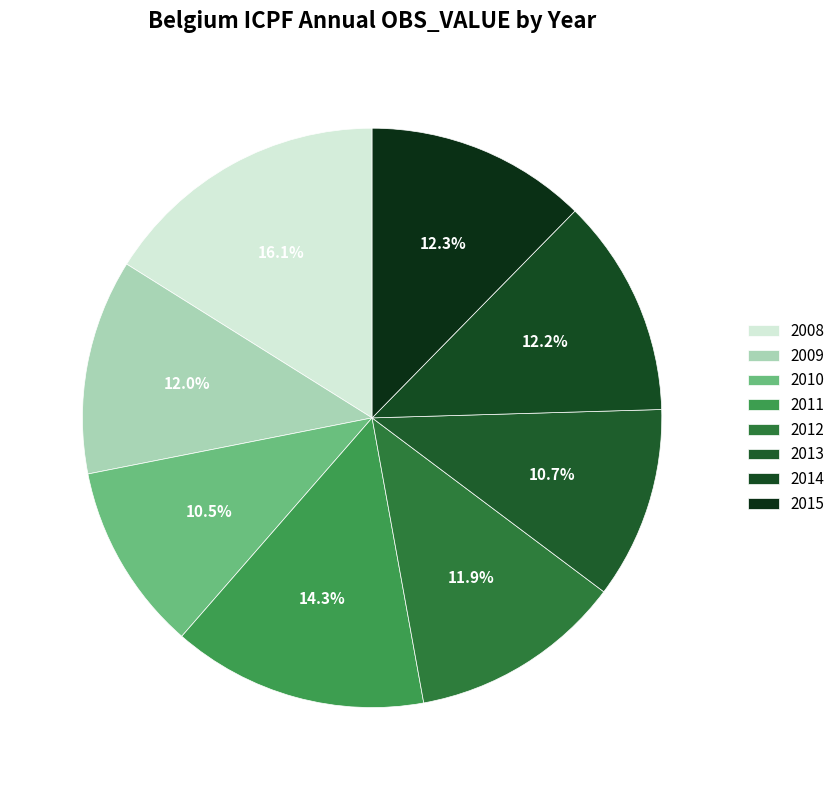

What is the smallest slice in the pie chart?

2010